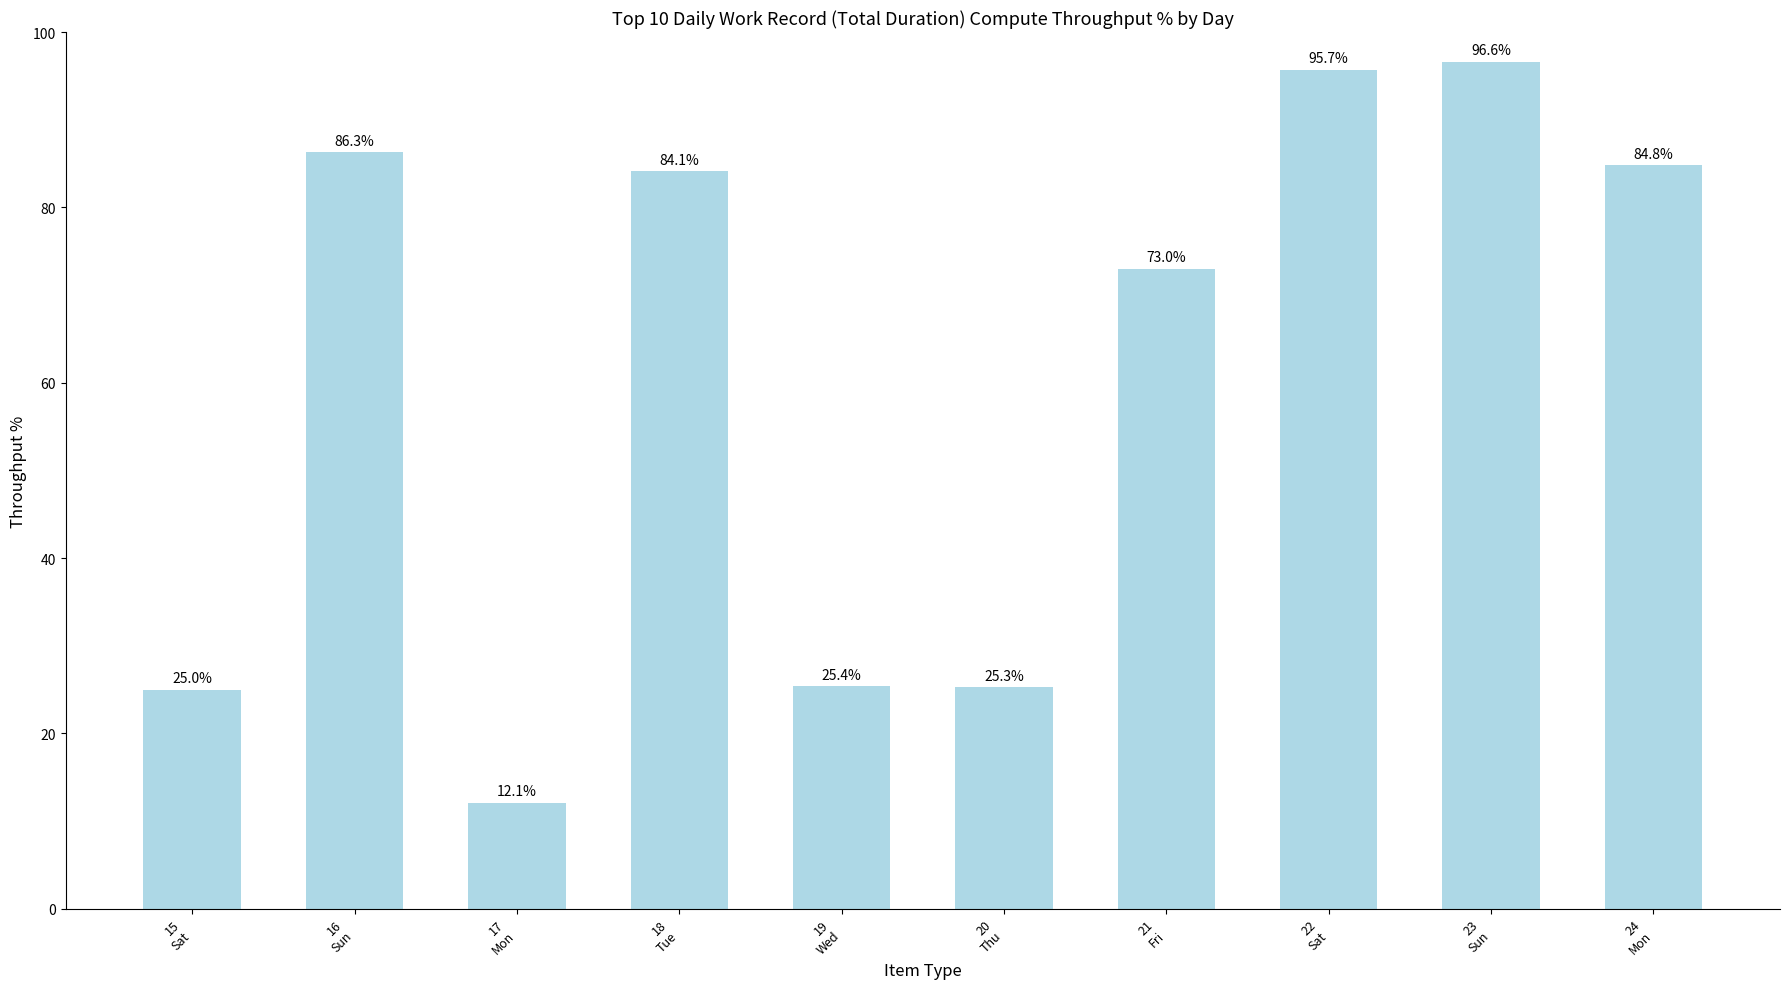

What is the maximum value shown in the chart?

96.6